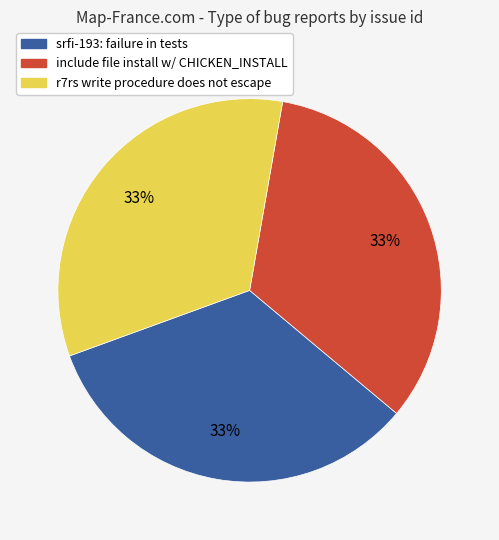

How many segments does this pie chart have?

3